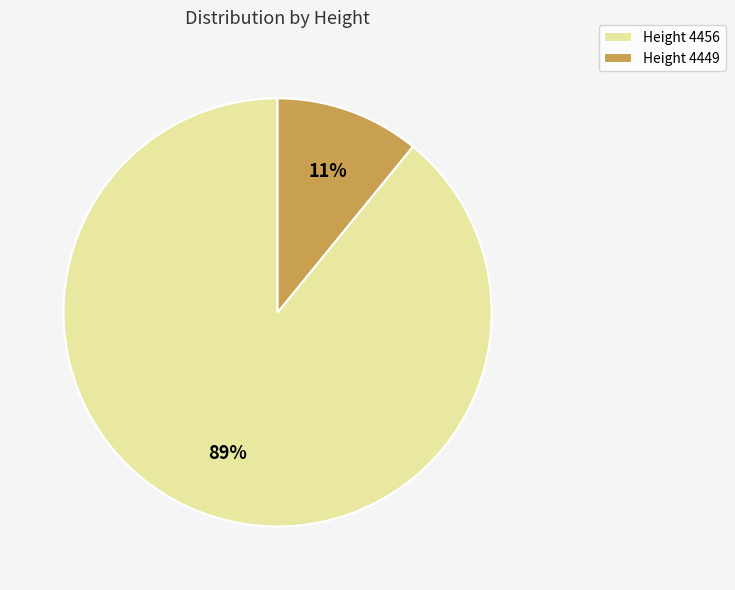

Count the number of slices in the pie.

2